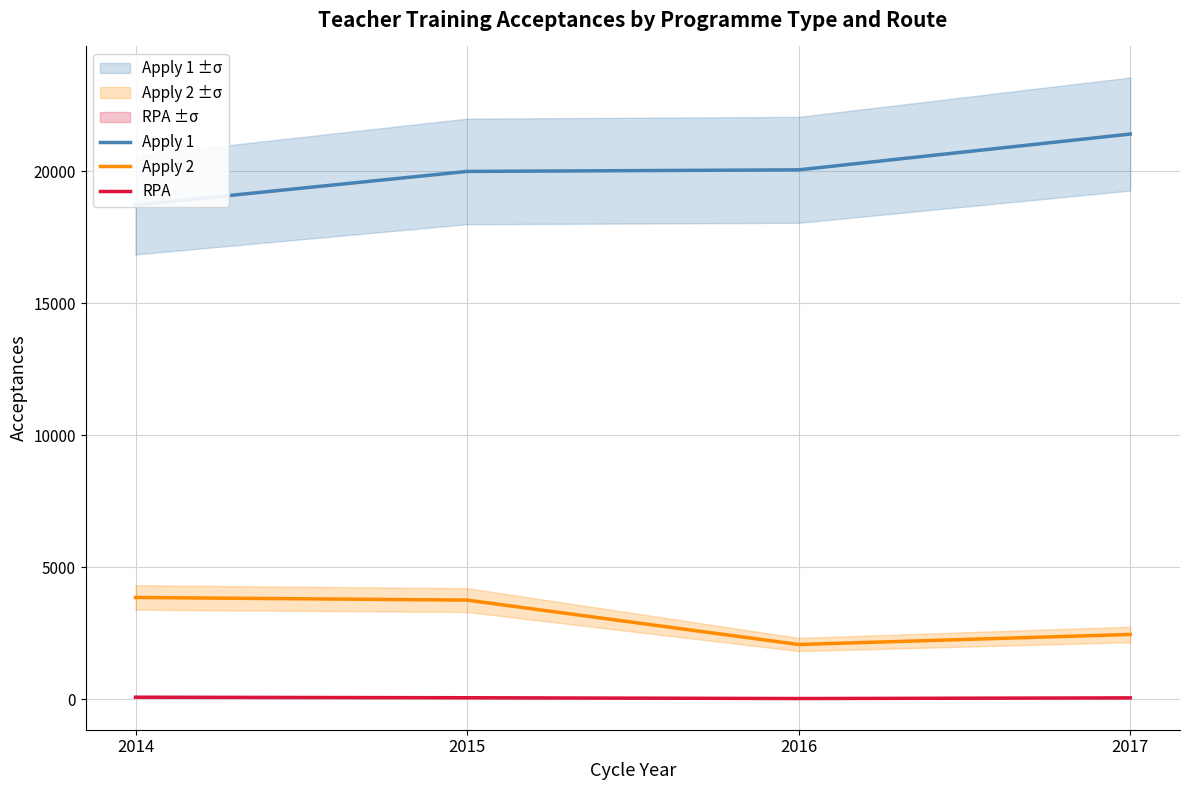

Which category has the highest value across all series?

2017